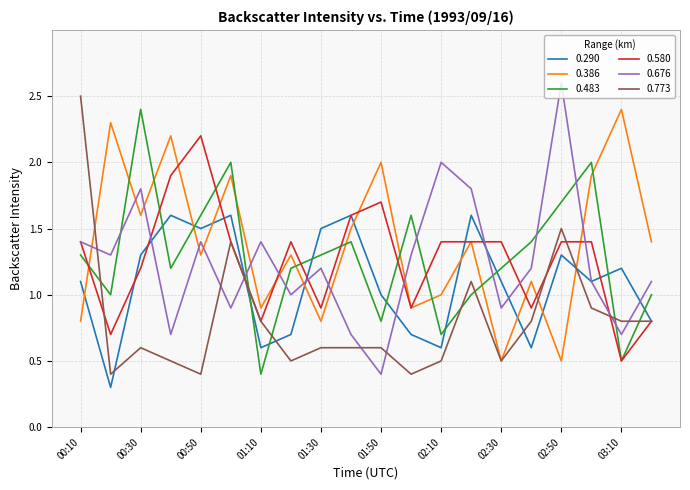

What is the smallest value displayed?

0.3